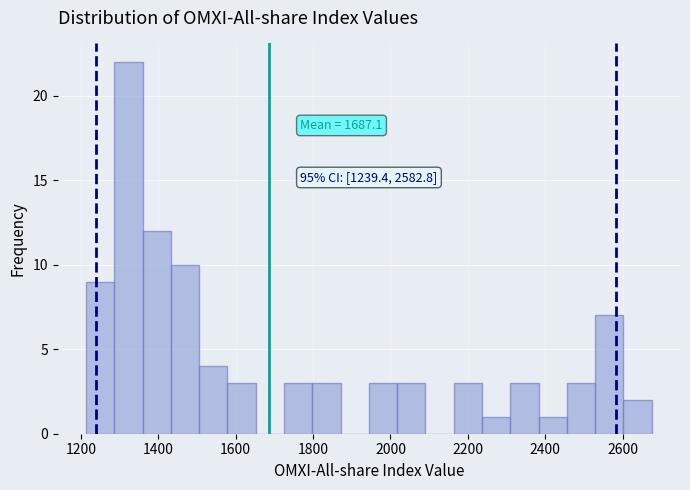

Read against the x-axis, roughly where is the centre of the tallest bar?

1320